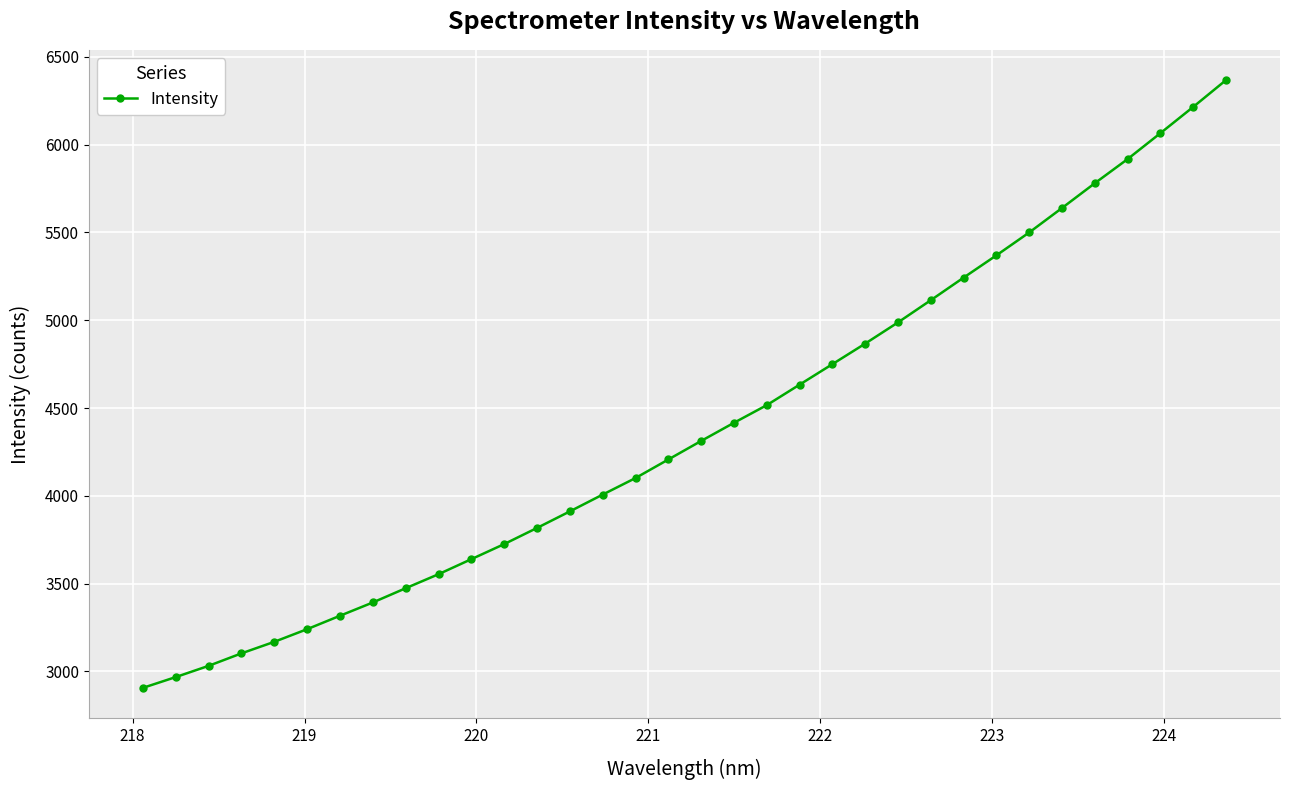

What is the minimum value shown in the chart?

2906.6